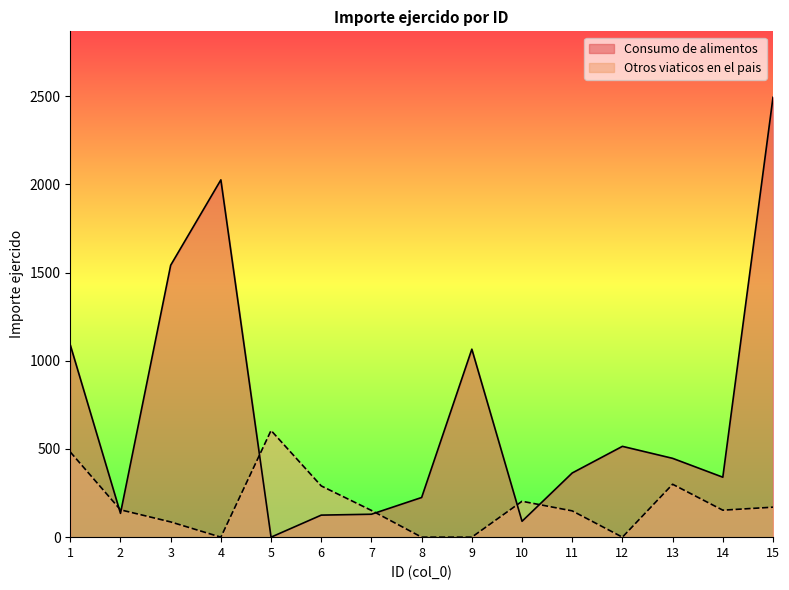

Rank the series at 4 from lowest to highest value.

Otros viaticos en el pais, Consumo de alimentos